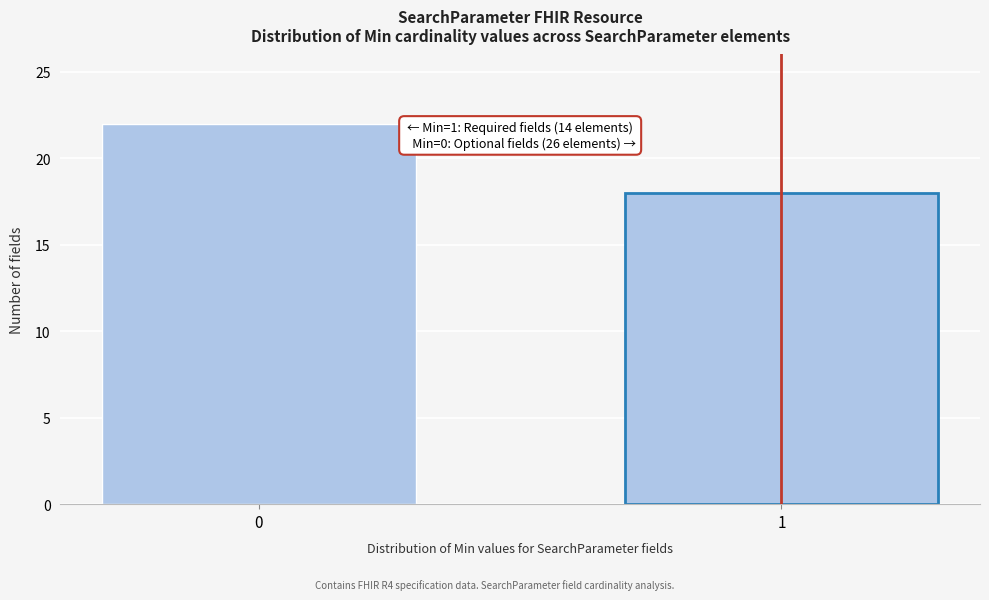

Reading right to left, transcribe all the data shown in this chart.

1=18	0=22